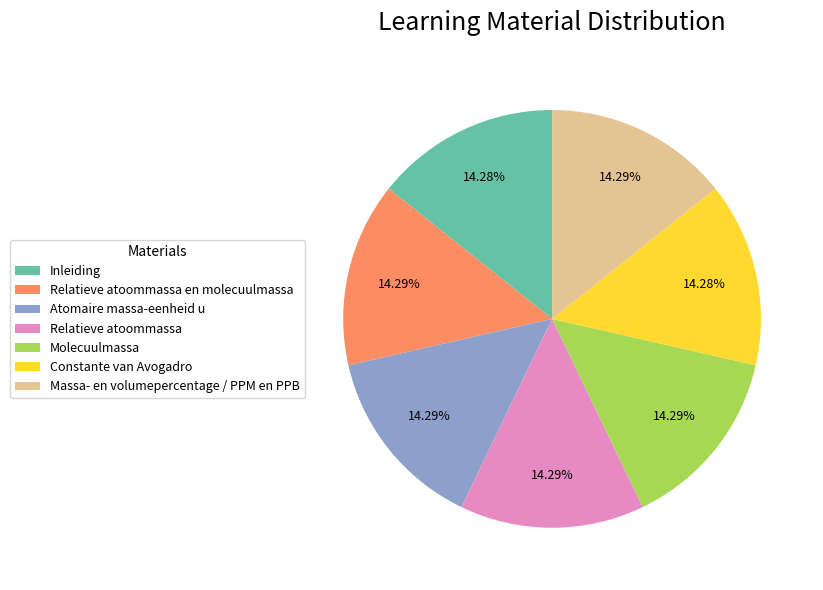

The Massa- en volumepercentage / PPM en PPB slice represents 14% of the pie. True or false?

True